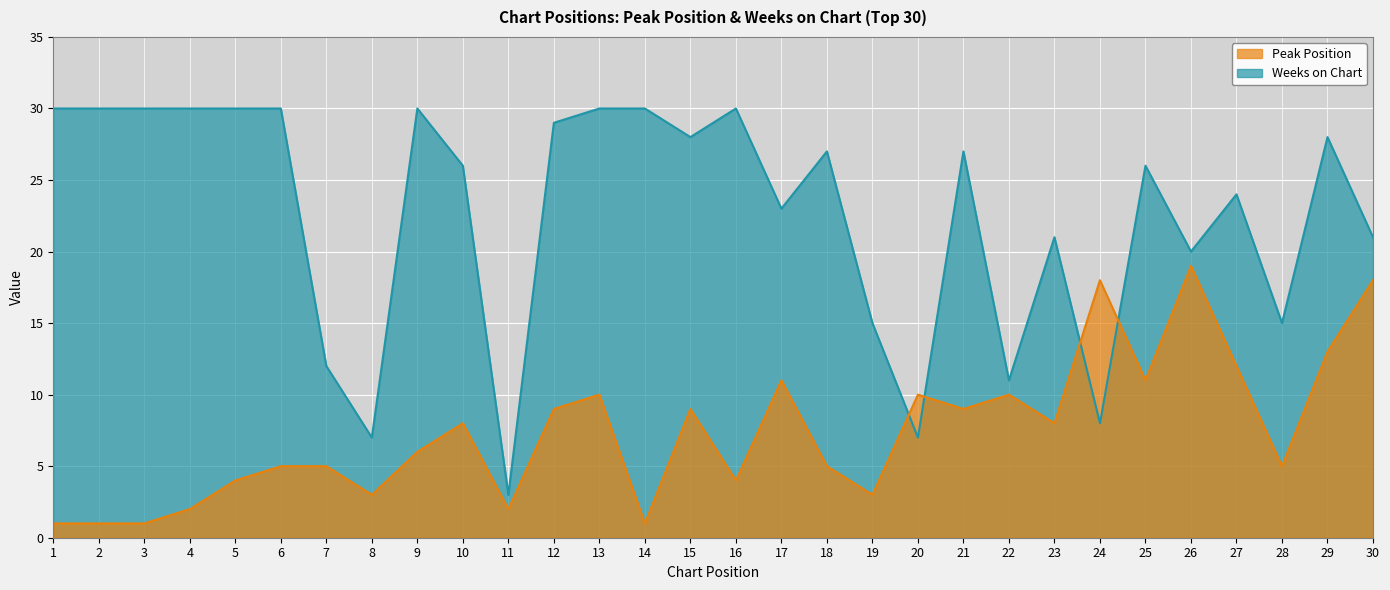

The value of Peak Position at 15 is 9. True or false?

True